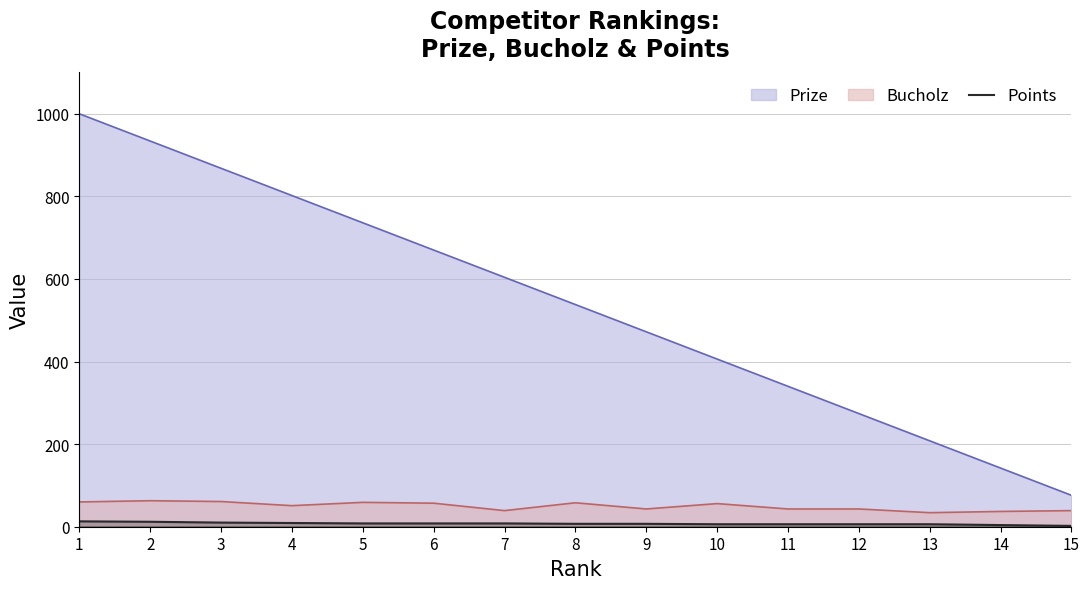

Which series has the largest total across all categories?

Prize